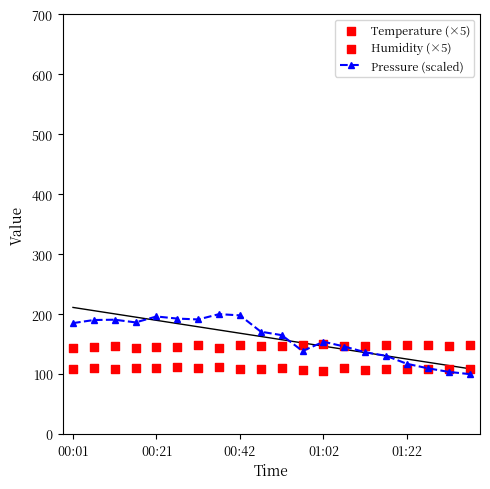

Which series has the widest spread of Y values?

Pressure (scaled)